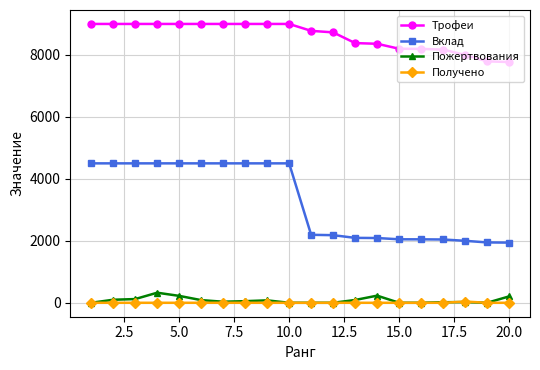

Which series has the largest total across all categories?

Трофеи